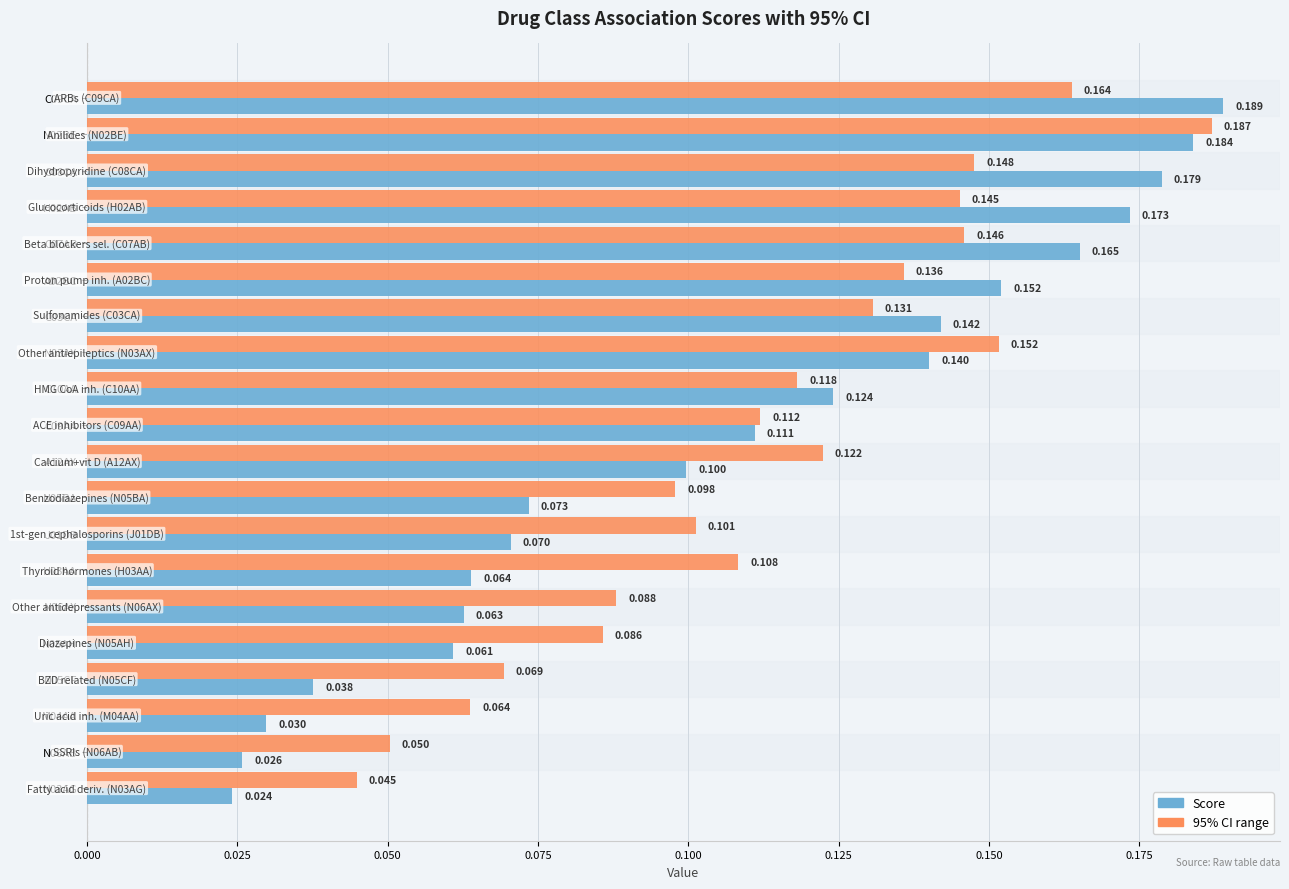

Which label corresponds to the smallest value in the chart?

N03AG